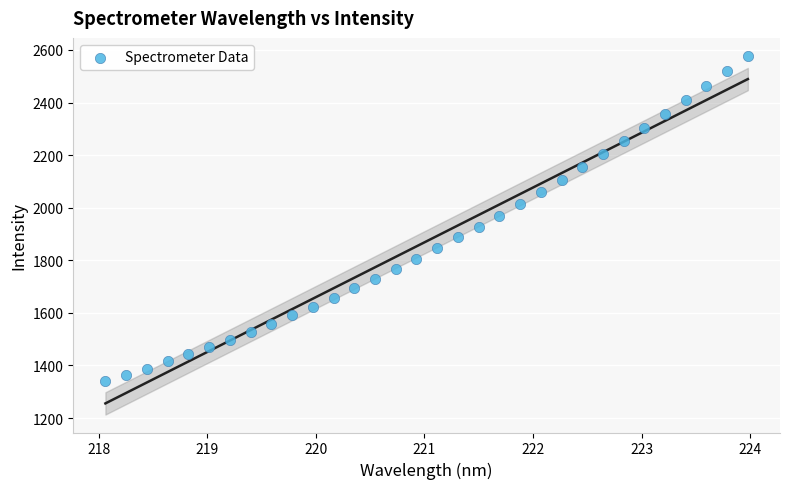

What is the range of X values (max minus min)?

5.9